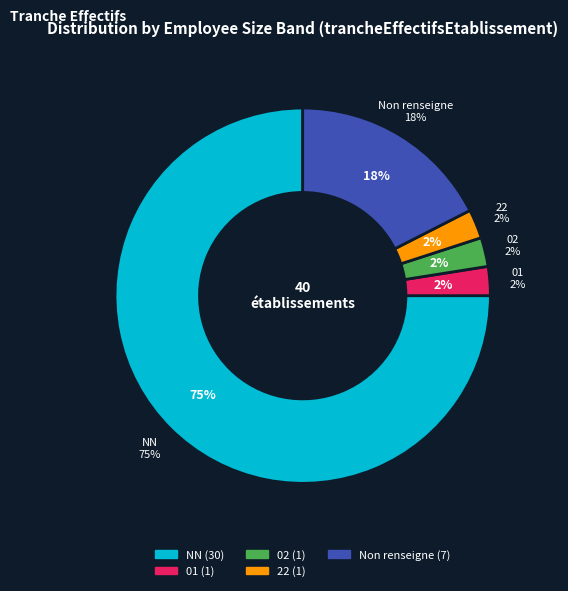

What percentage is NOT represented by NN?

25.0%